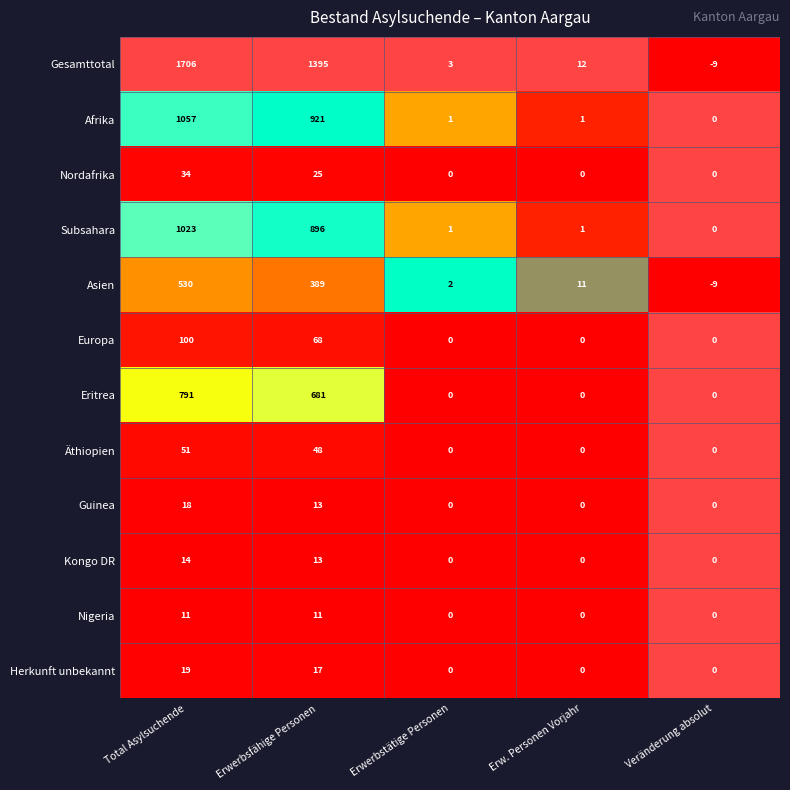

At which label is Europa closest to 50?

Erwerbsfähige Personen